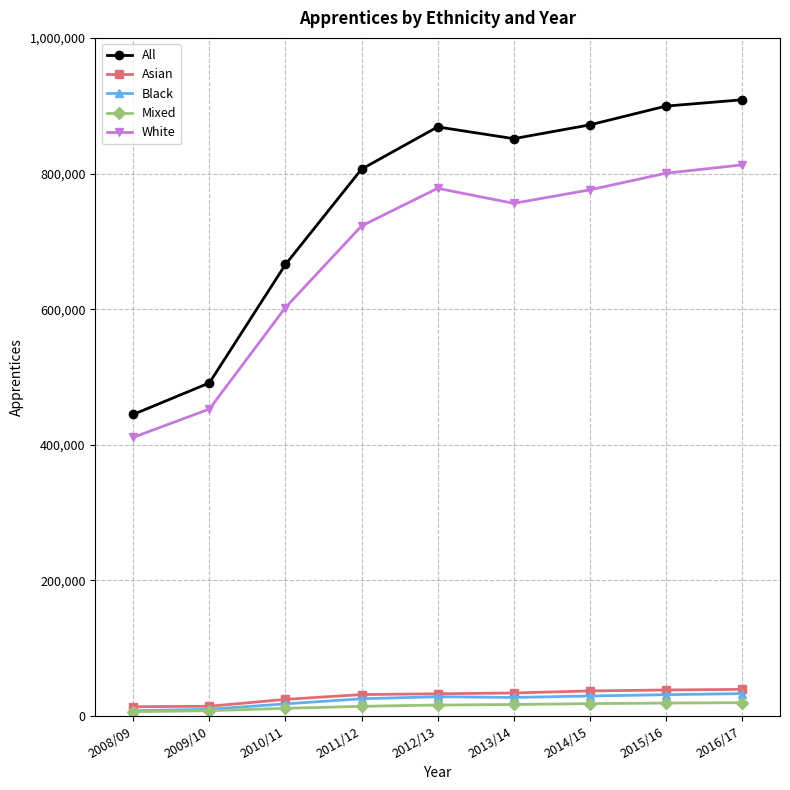

What is the sum of the Mixed values at 2014/15 and 2013/14?

35300